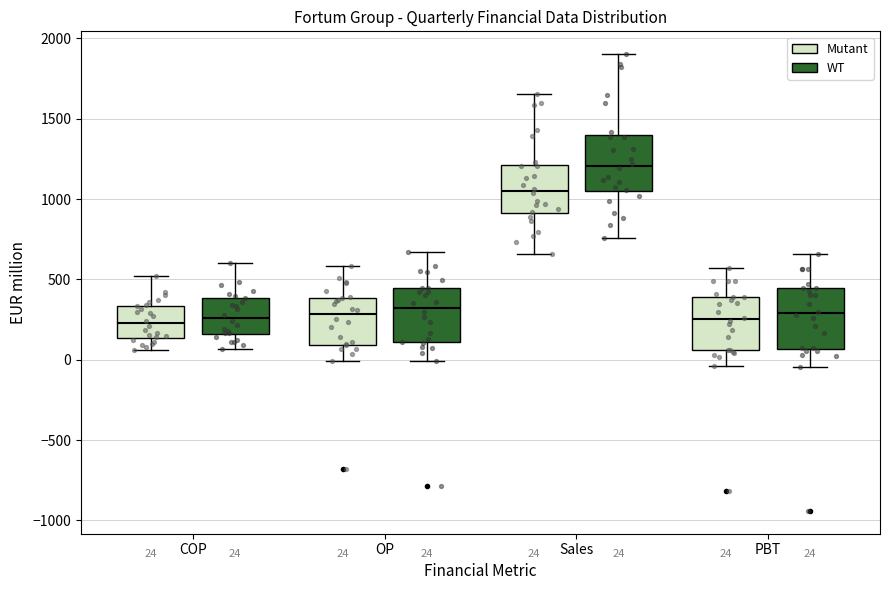

Which box's median line is the highest?

Sales (WT)